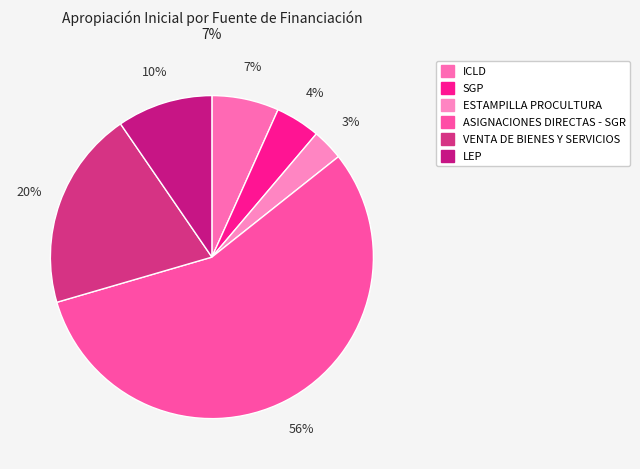

Is it true that LEP is 10% of the pie?

True